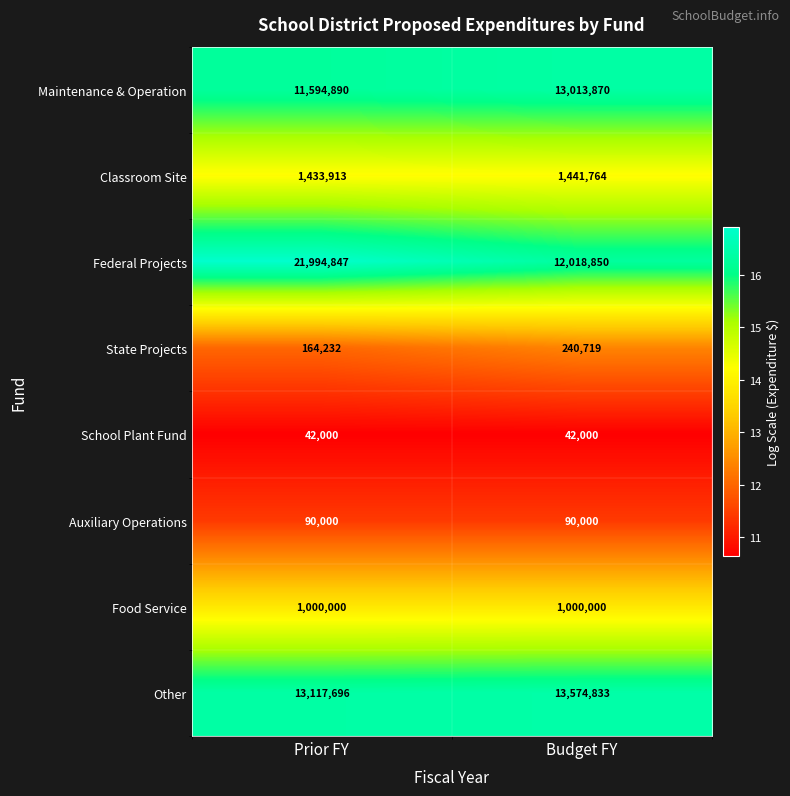

At which label does Maintenance & Operation reach its minimum?

Prior FY